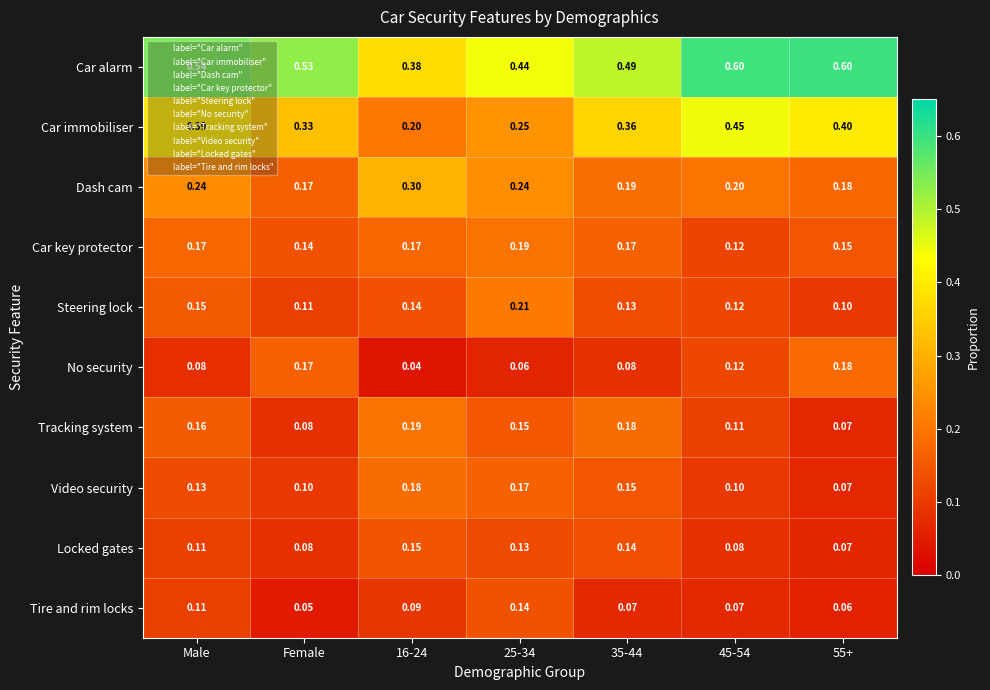

At which category does the chart reach its minimum across all series?

16-24